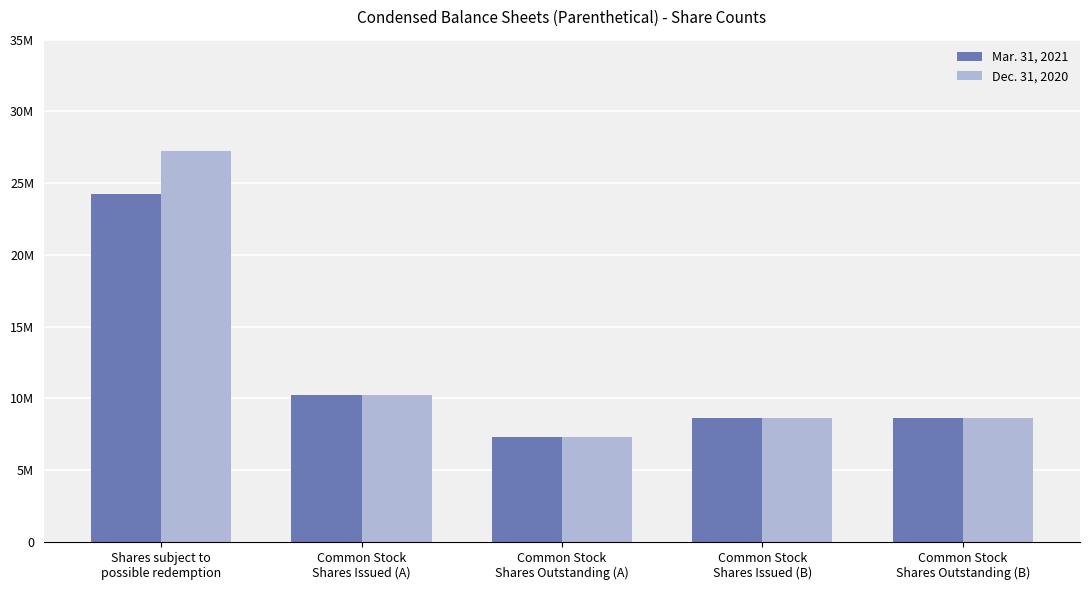

What is the sum of all Mar. 31, 2021 values?

59034677